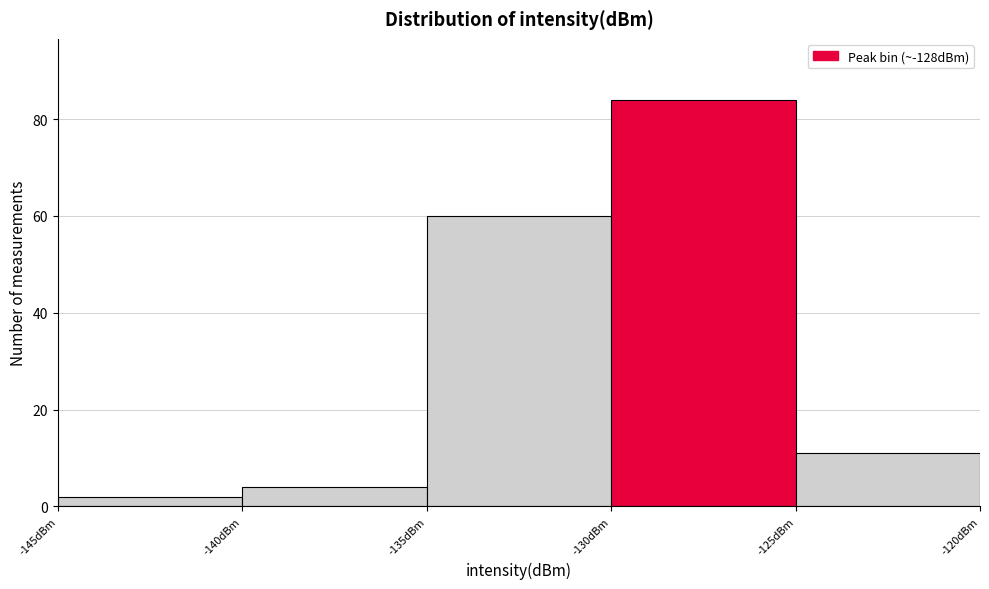

Reading left to right, list every bar in this chart as the range it spans on the x-axis followed by its height. The values are not printed on the chart, so give them approximately, as read against the axis.

-145 to -140: 2
-140 to -135: 4
-135 to -130: 60
-130 to -125: 84
-125 to -120: 12